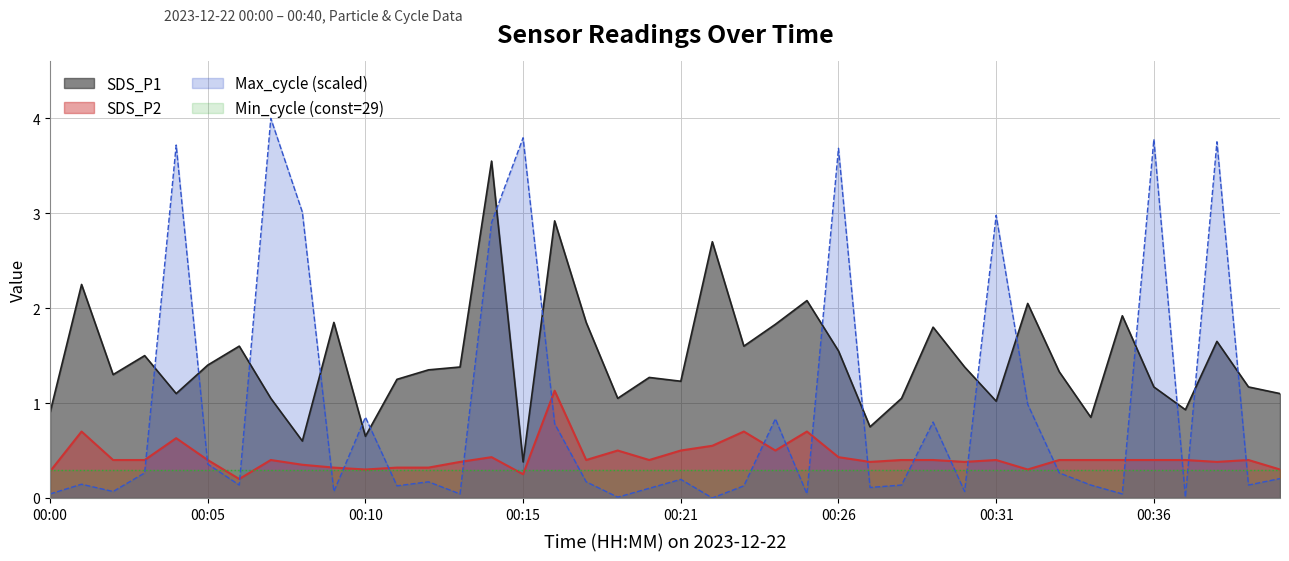

What is the difference between the highest and lowest values at 00:10?

0.6